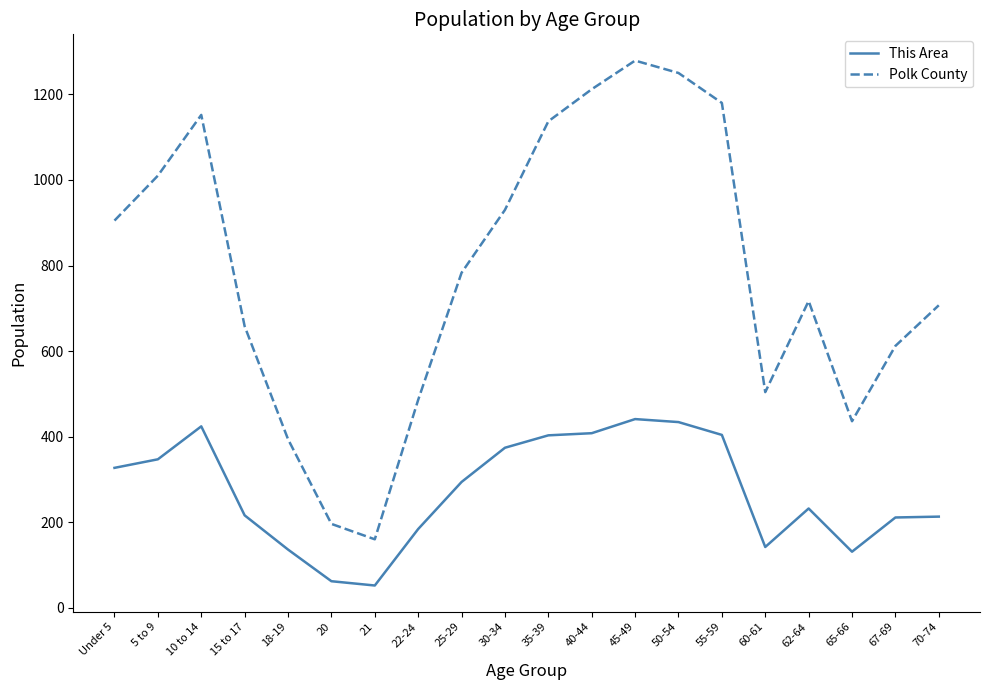

Where does the Polk County series first go above 783?

Under 5